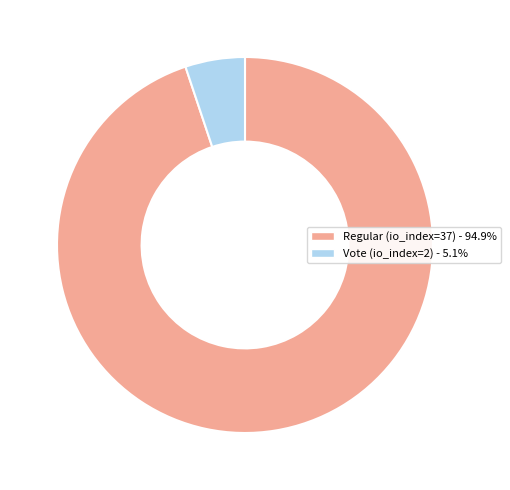

Which category has the smallest portion of the pie?

Vote (io_index=2)